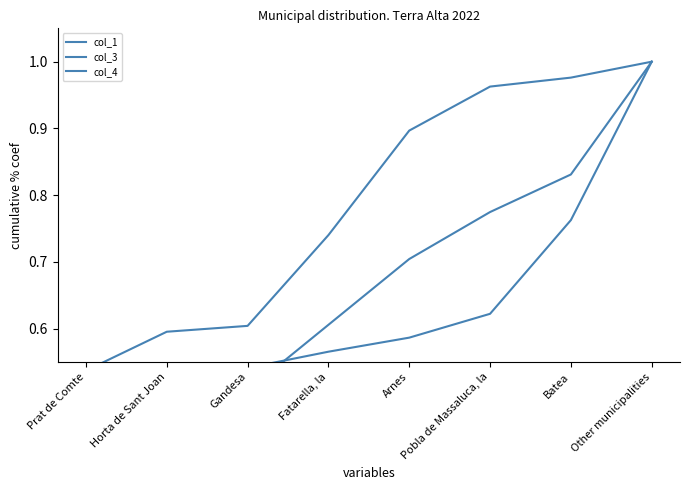

Between which two adjacent categories do col_1 and col_3 first intersect?

Horta de Sant Joan and Gandesa